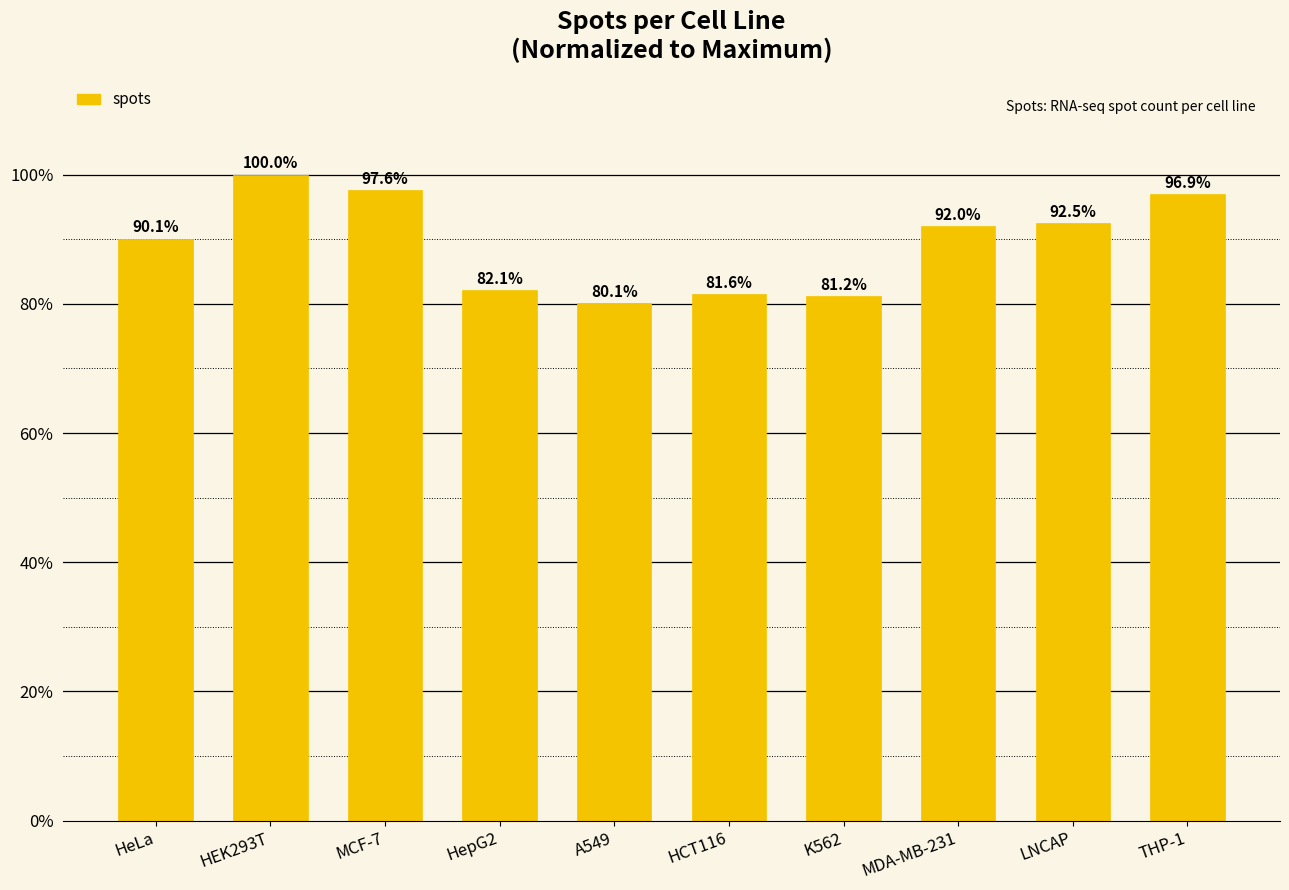

Is it true that the value at MDA-MB-231 is 92.0?

True